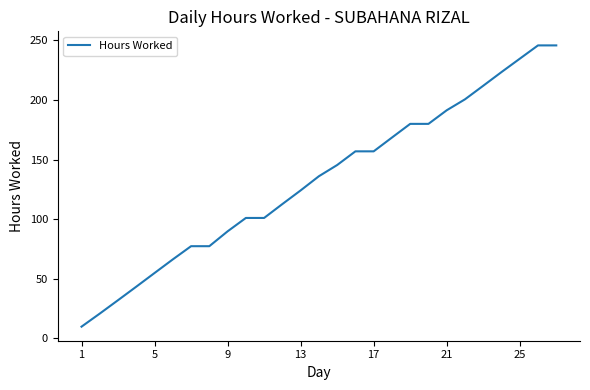

What is the difference between the maximum and minimum values?

236.0